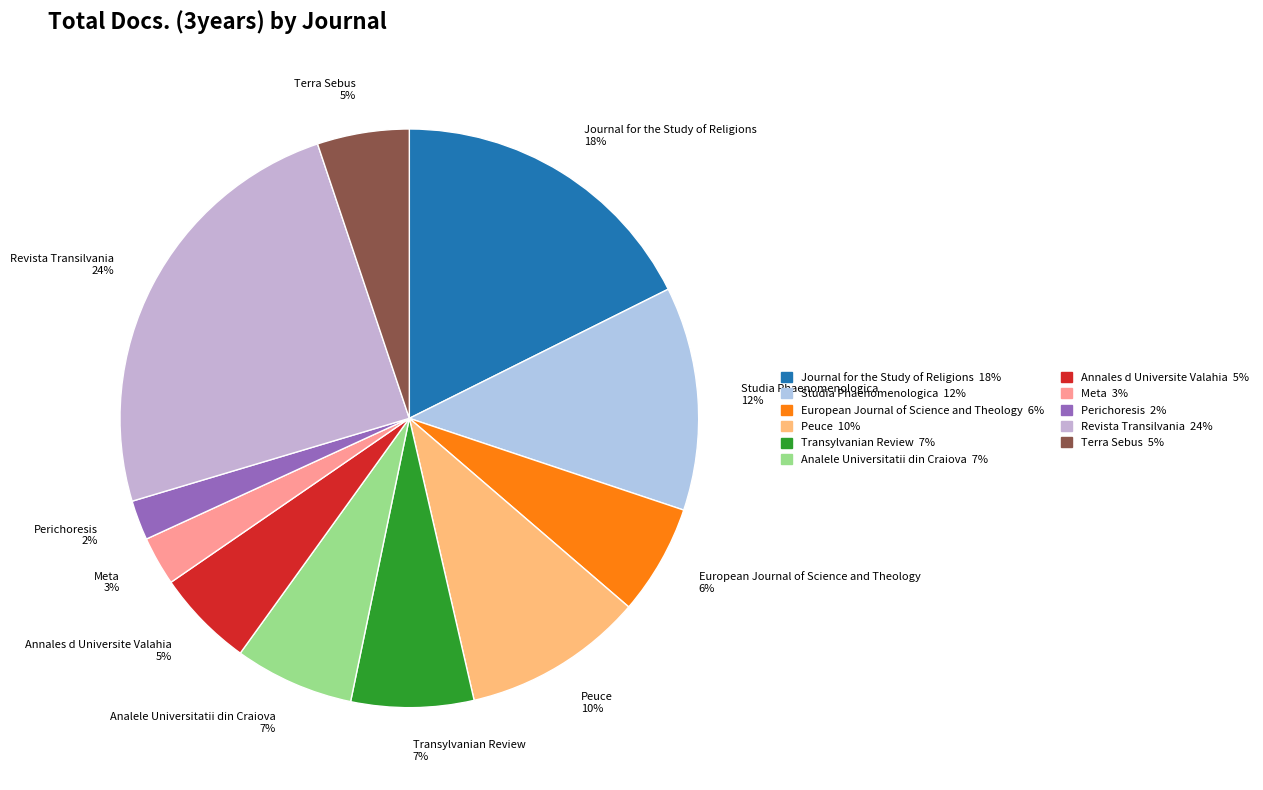

The Transylvanian Review slice represents 7% of the pie. True or false?

True